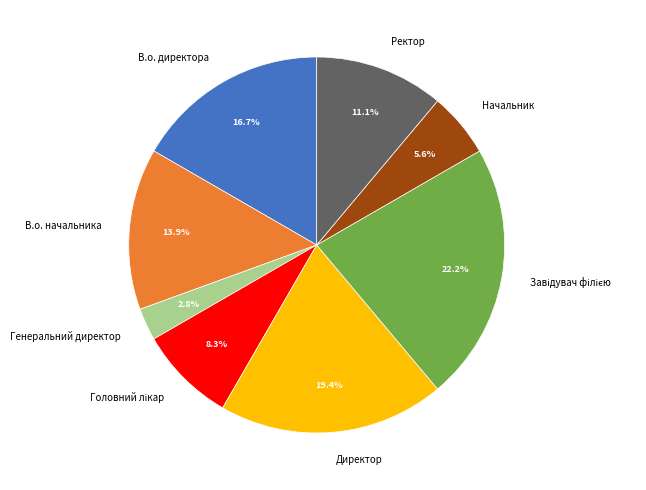

True or false: Ректор accounts for 11% of the total.

True